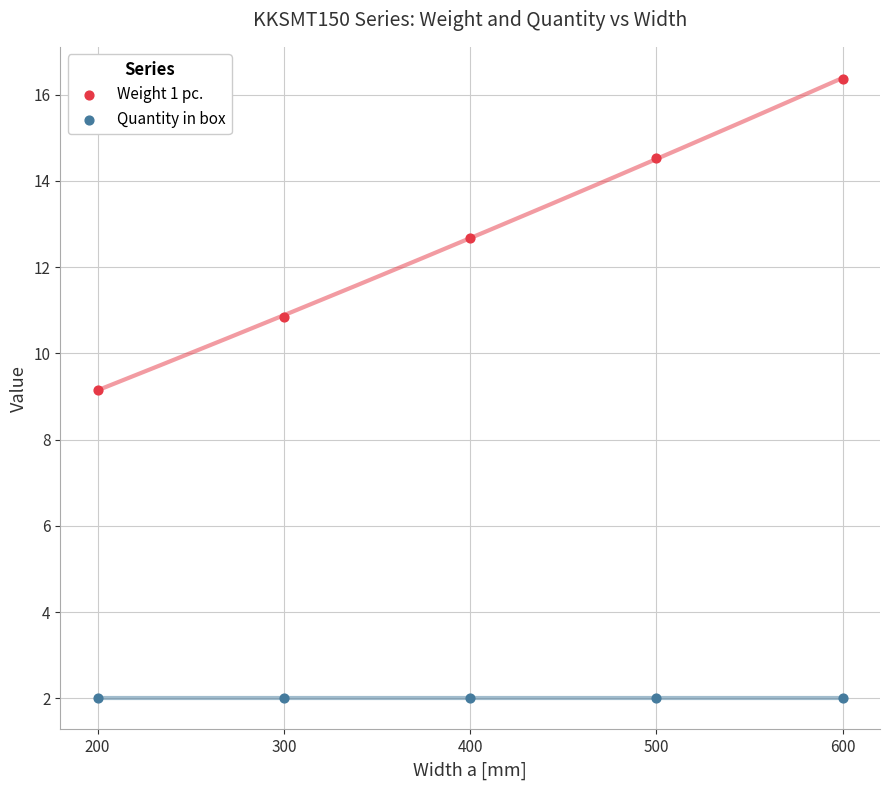

Which series reaches the minimum Y coordinate?

Quantity in box